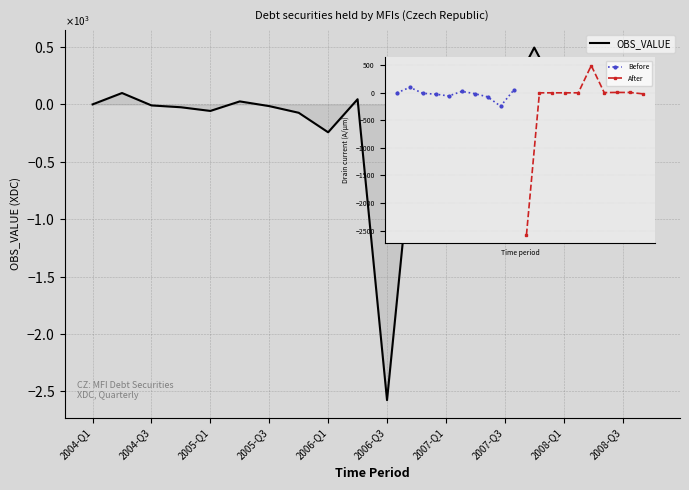

Reading left to right, transcribe all the data shown in this chart.

0	99	-9	-25	-57	26	-15	-73	-243	45	-2576	0	0	0	0	495	4	7	6	-19